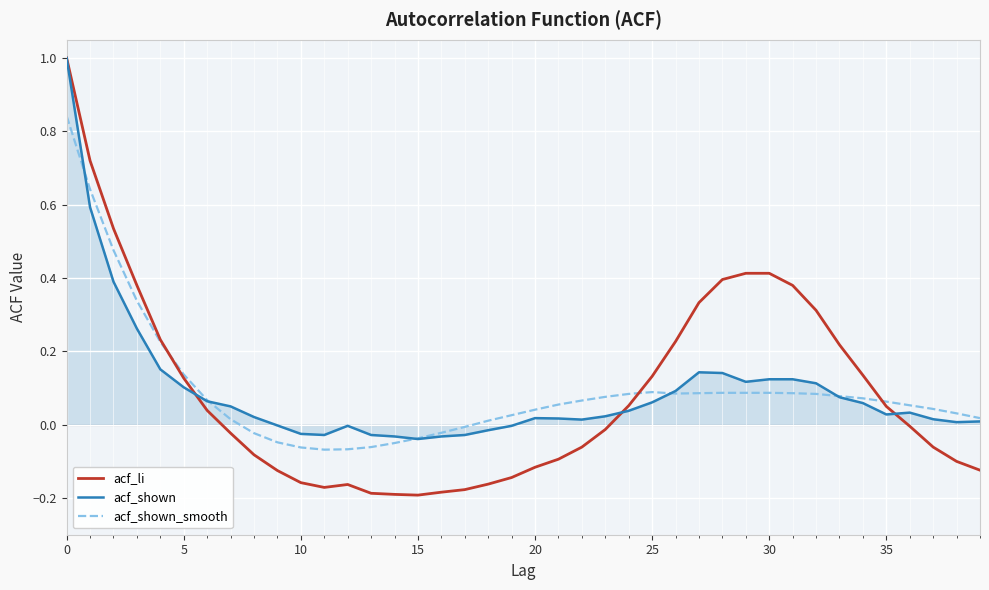

Which series has the widest spread of values?

acf_li